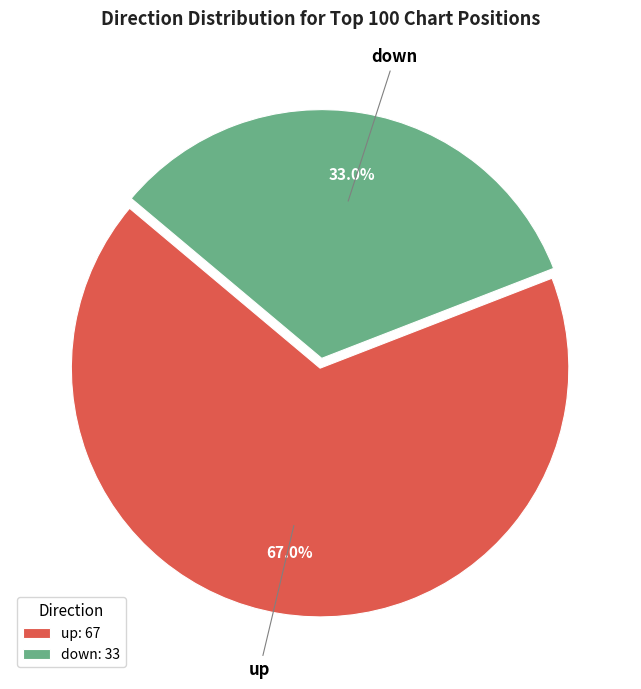

The down slice represents 39% of the pie. True or false?

False